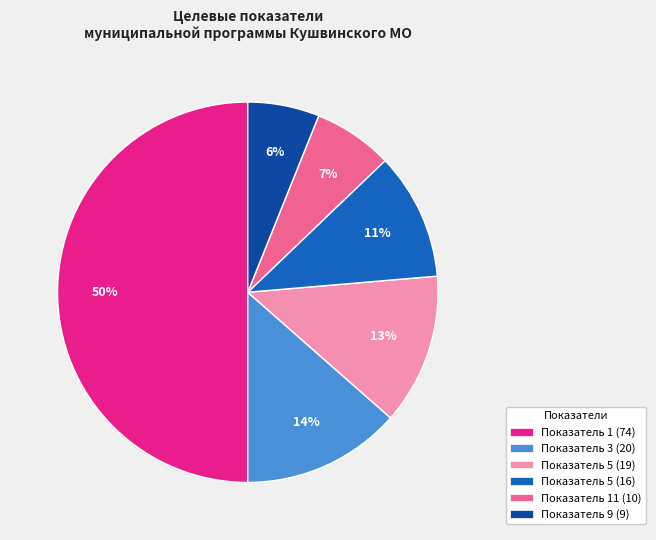

How many segments does this pie chart have?

6